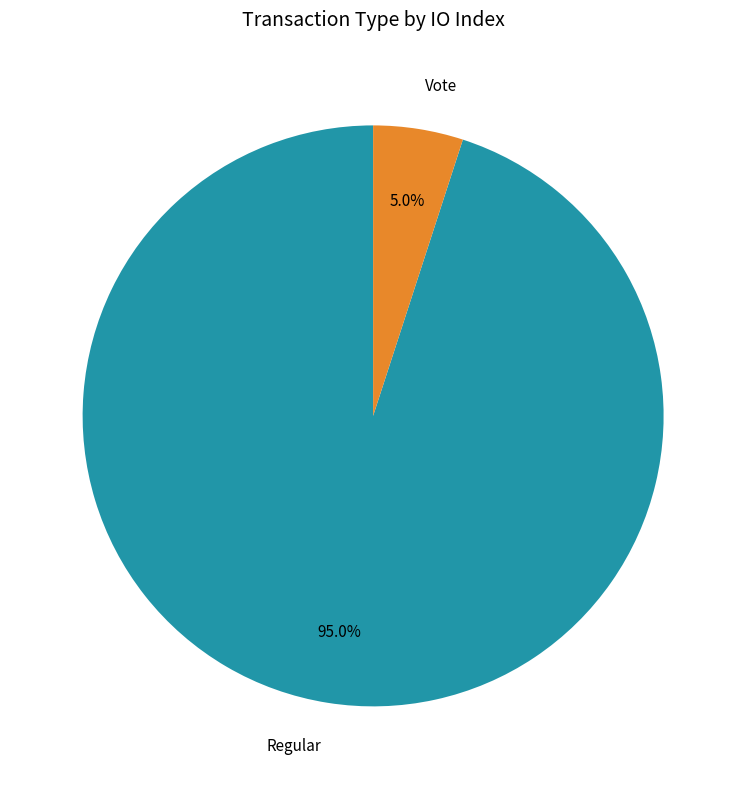

Count the number of slices in the pie.

2